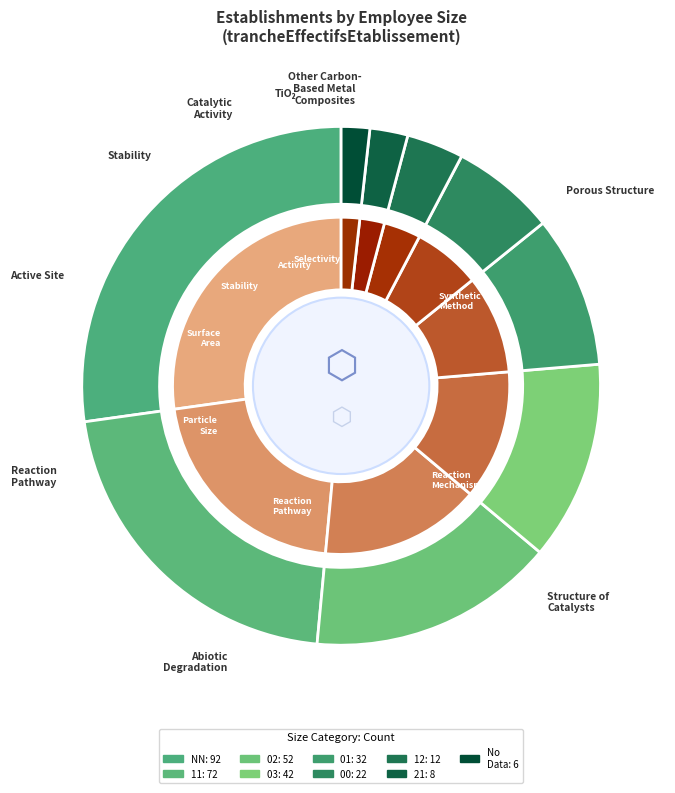

To the nearest percent, what is the difference between the 00 and NN slice percentages?

21%